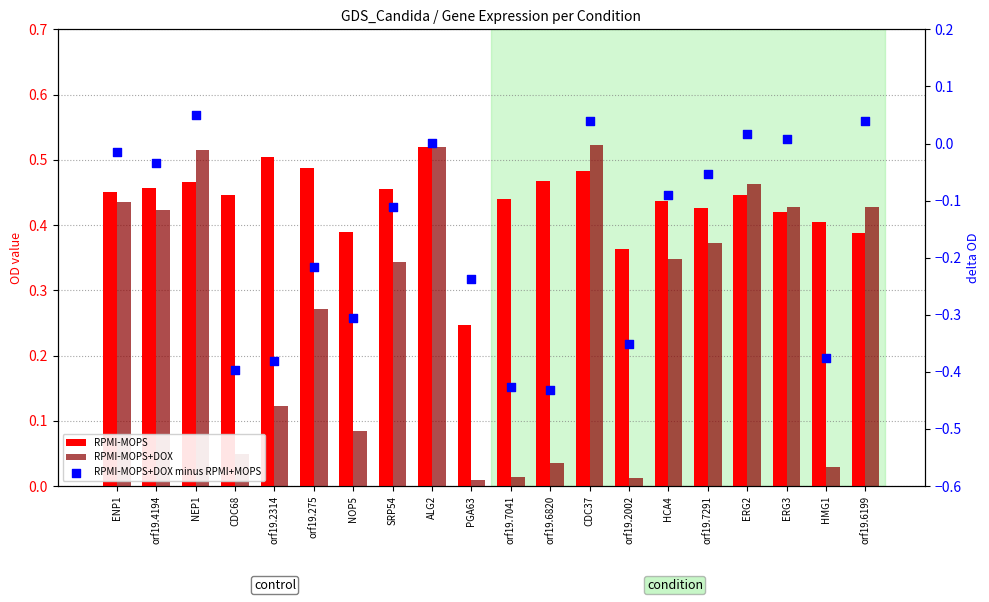

Is the value of RPMI-MOPS at orf19.275 greater than the value of RPMI-MOPS+DOX minus RPMI+MOPS at orf19.6820?

Yes